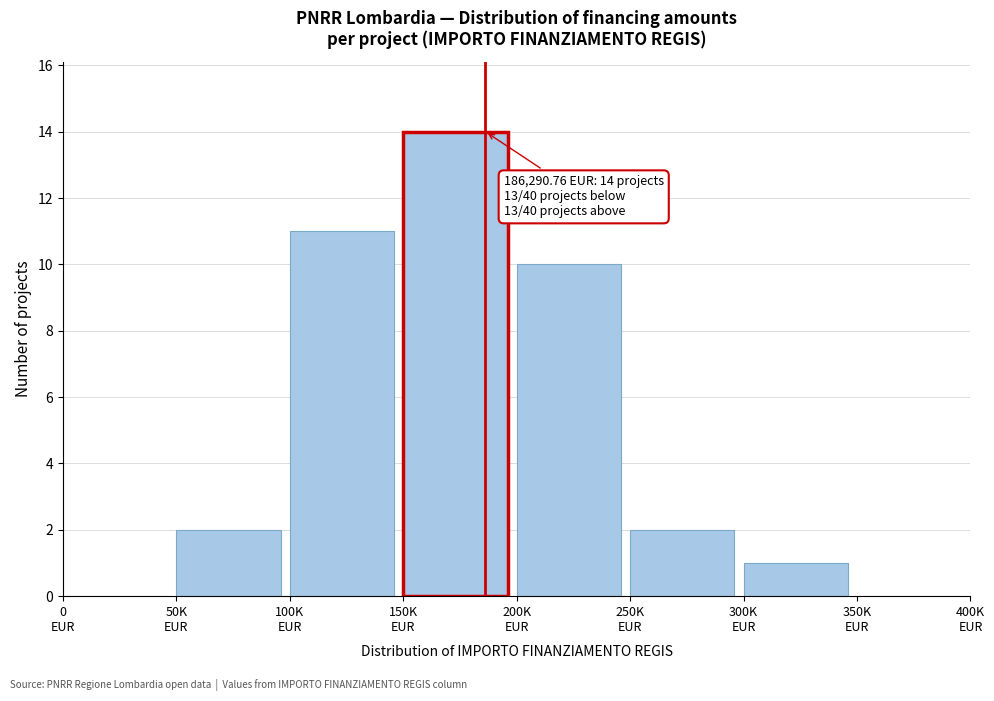

What is the sum of all values?

40